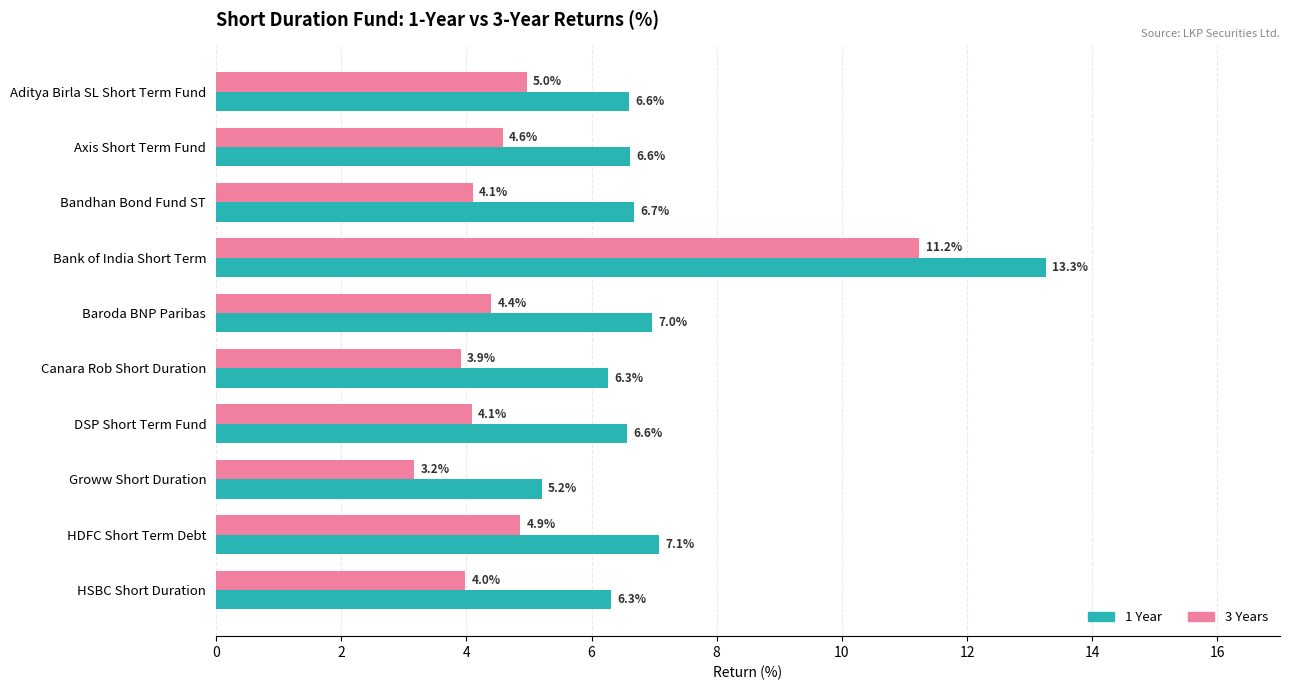

What is the average value of the 1 Year series?

7.2